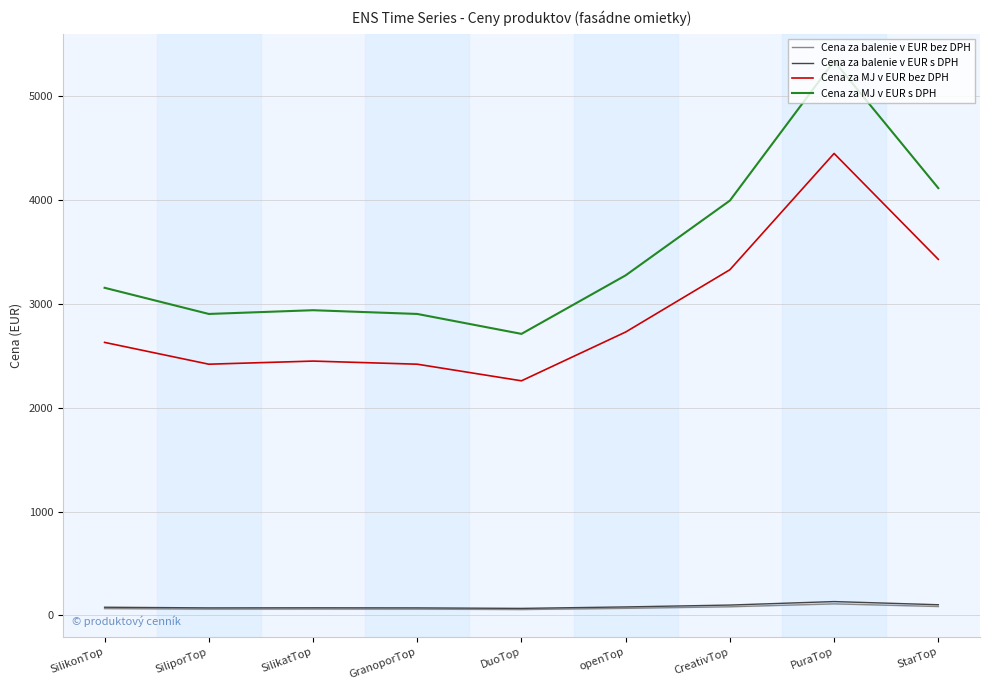

Reading left to right, extract all data points from this chart.

Cena za balenie v EUR bez DPH: SilikonTop=65.8	SiliporTop=60.5	SilikatTop=61.2	GranoporTop=60.5	DuoTop=56.5	openTop=68.2	CreativTop=83.2	PuraTop=111.2	StarTop=85.8
Cena za balenie v EUR s DPH: SilikonTop=78.9	SiliporTop=72.6	SilikatTop=73.5	GranoporTop=72.6	DuoTop=67.8	openTop=81.9	CreativTop=99.9	PuraTop=133.5	StarTop=102.9
Cena za MJ v EUR bez DPH: SilikonTop=2630.0	SiliporTop=2420.0	SilikatTop=2450.0	GranoporTop=2420.0	DuoTop=2260.0	openTop=2730.0	CreativTop=3330.0	PuraTop=4450.0	StarTop=3430.0
Cena za MJ v EUR s DPH: SilikonTop=3156.0	SiliporTop=2904.0	SilikatTop=2940.0	GranoporTop=2904.0	DuoTop=2712.0	openTop=3276.0	CreativTop=3996.0	PuraTop=5340.0	StarTop=4116.0